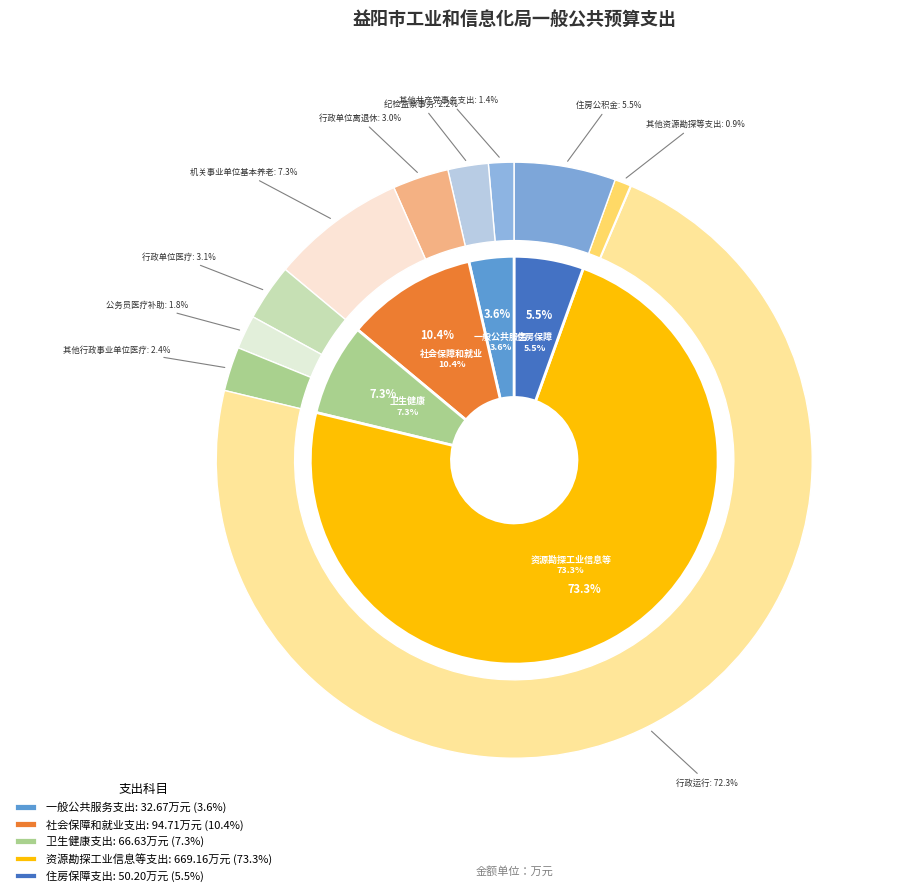

To the nearest percent, what is the difference between the largest and smallest slice percentages?

70%